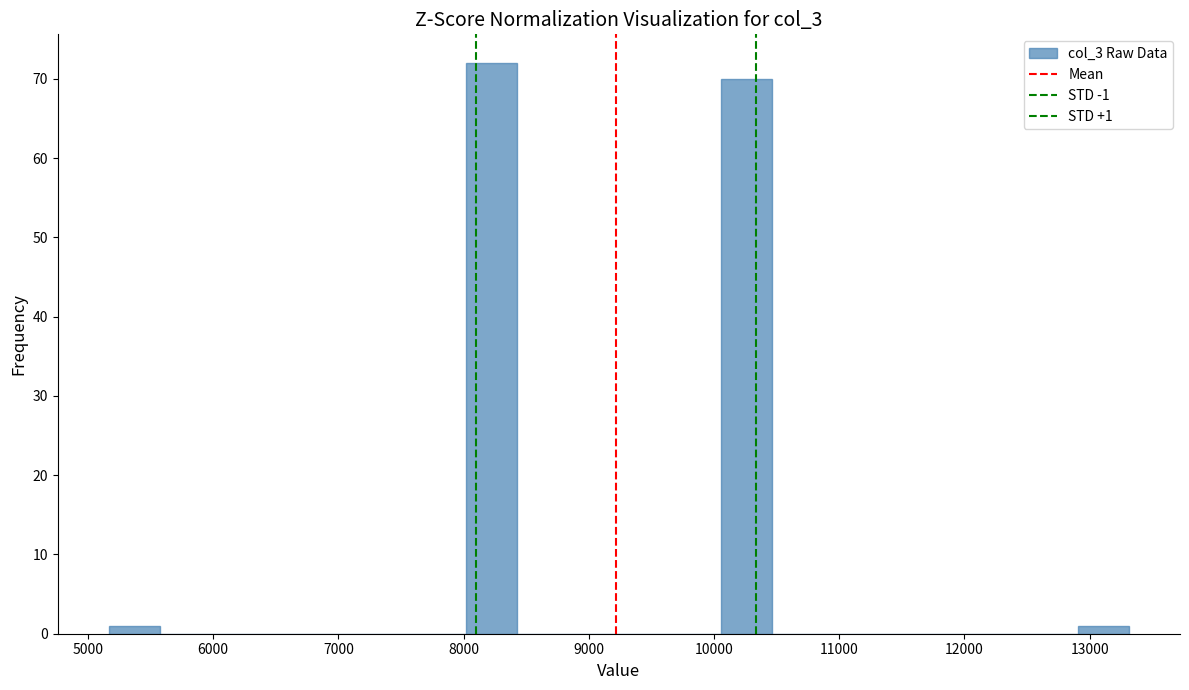

Which range on the x-axis has the tallest bar?

8000 to 8400